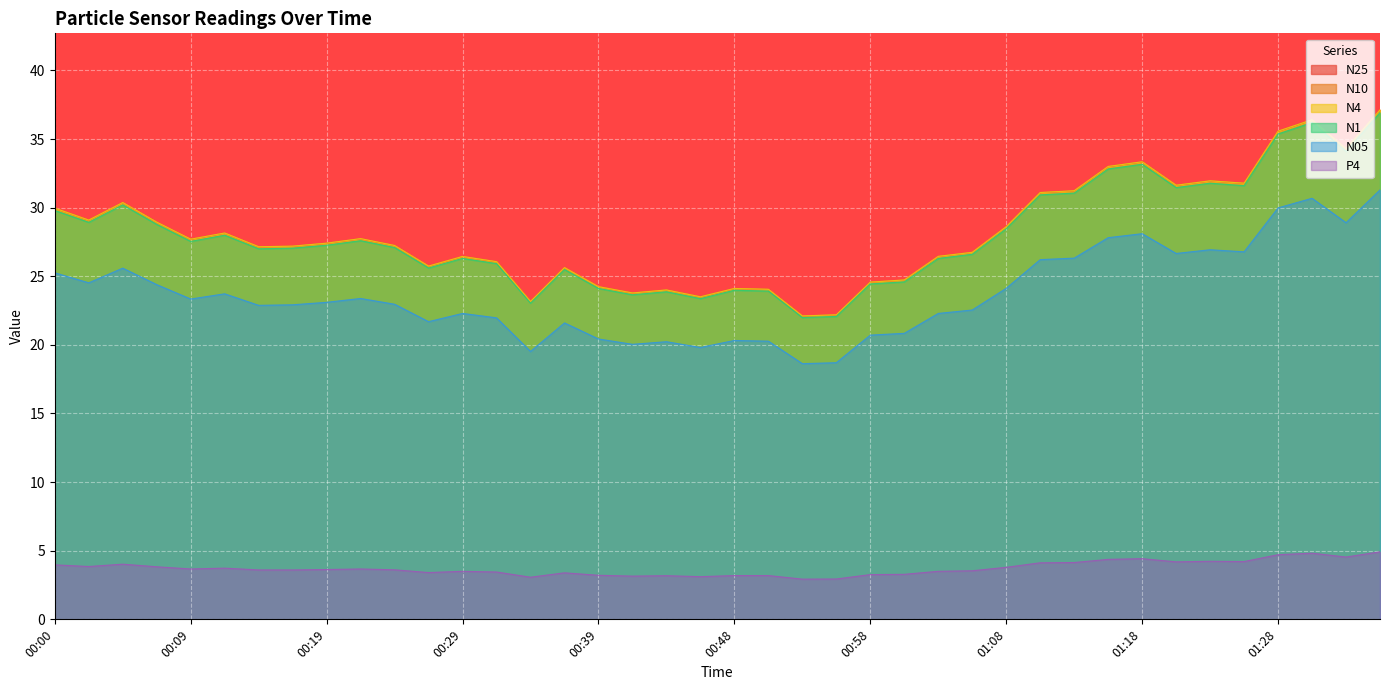

At which label does N25 reach its minimum?

00:53